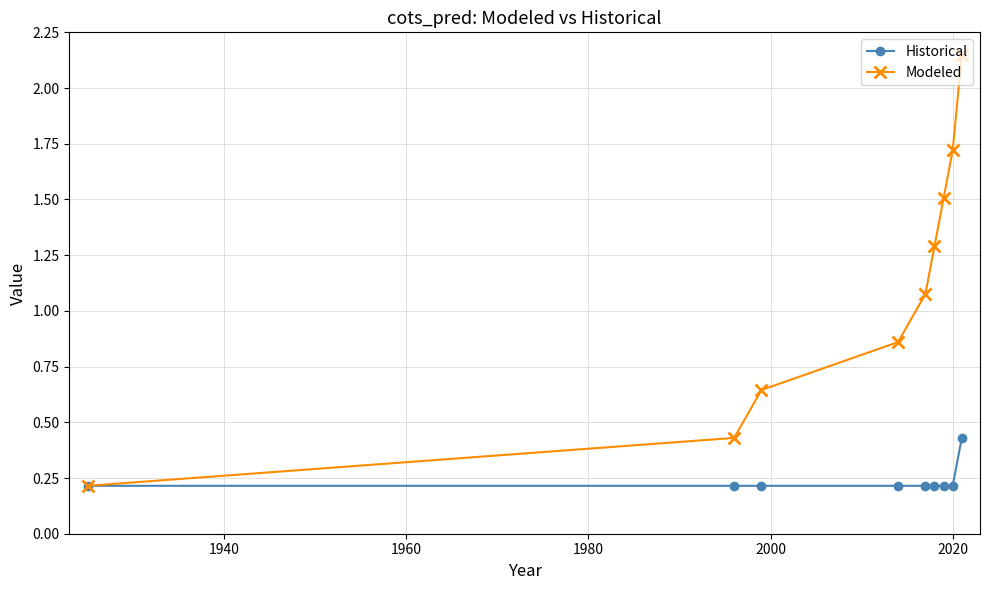

Which series has the largest total across all categories?

Modeled